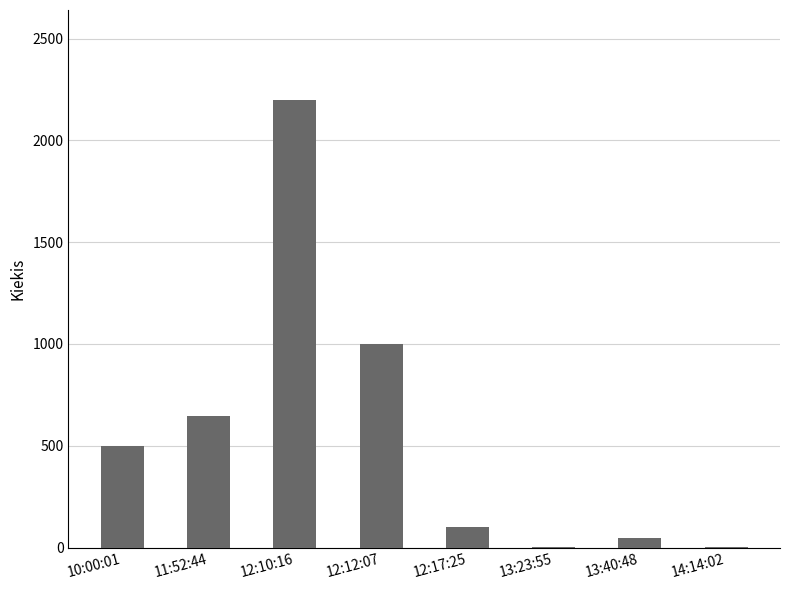

Are the bars horizontal?

No